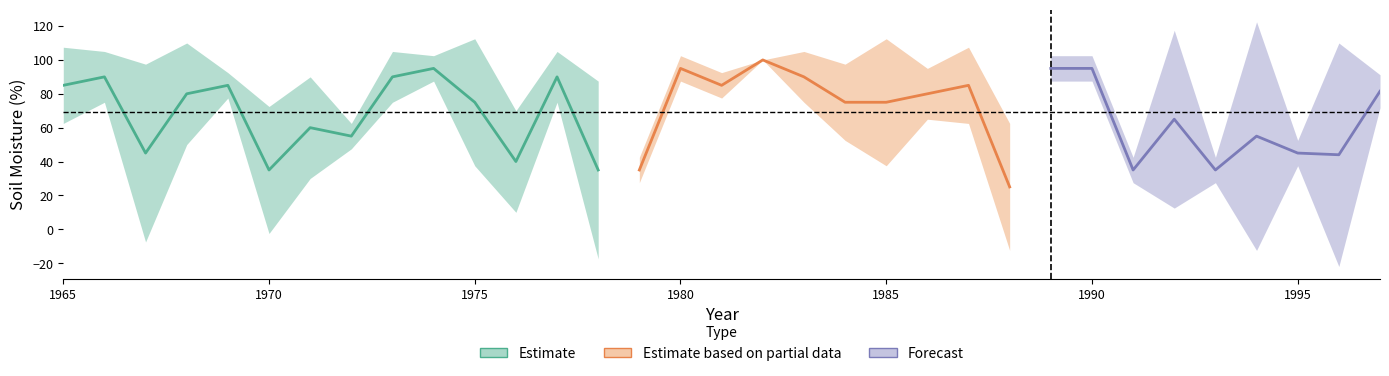

Is the value of 15 at 1973 greater than the value of 16 at 1988?

Yes